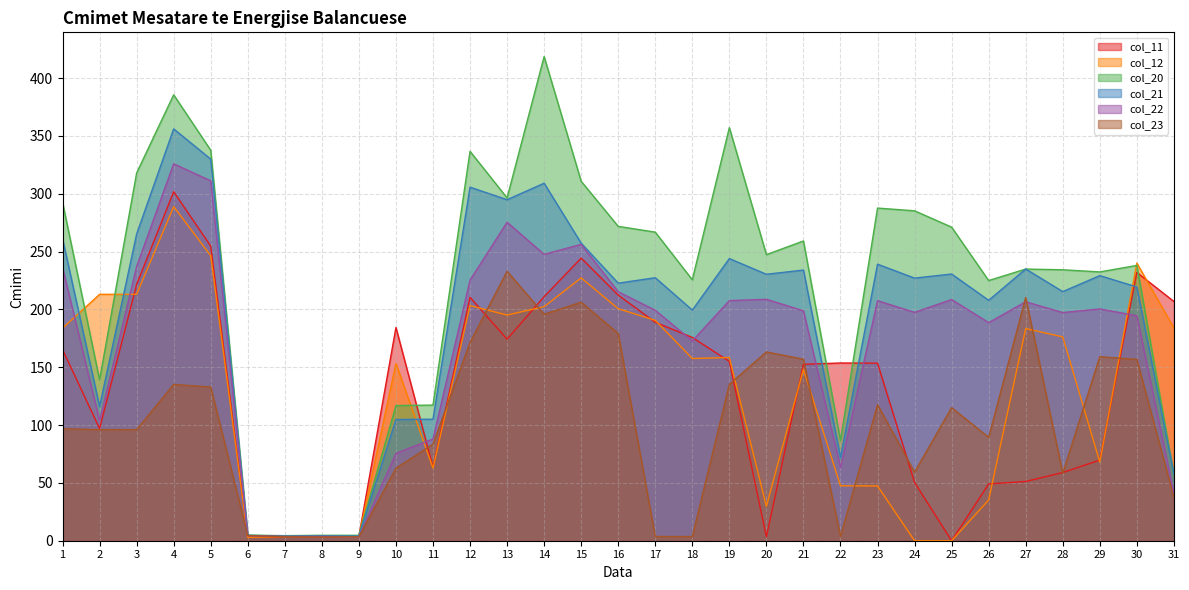

Where does the col_22 series first go above 199?

1